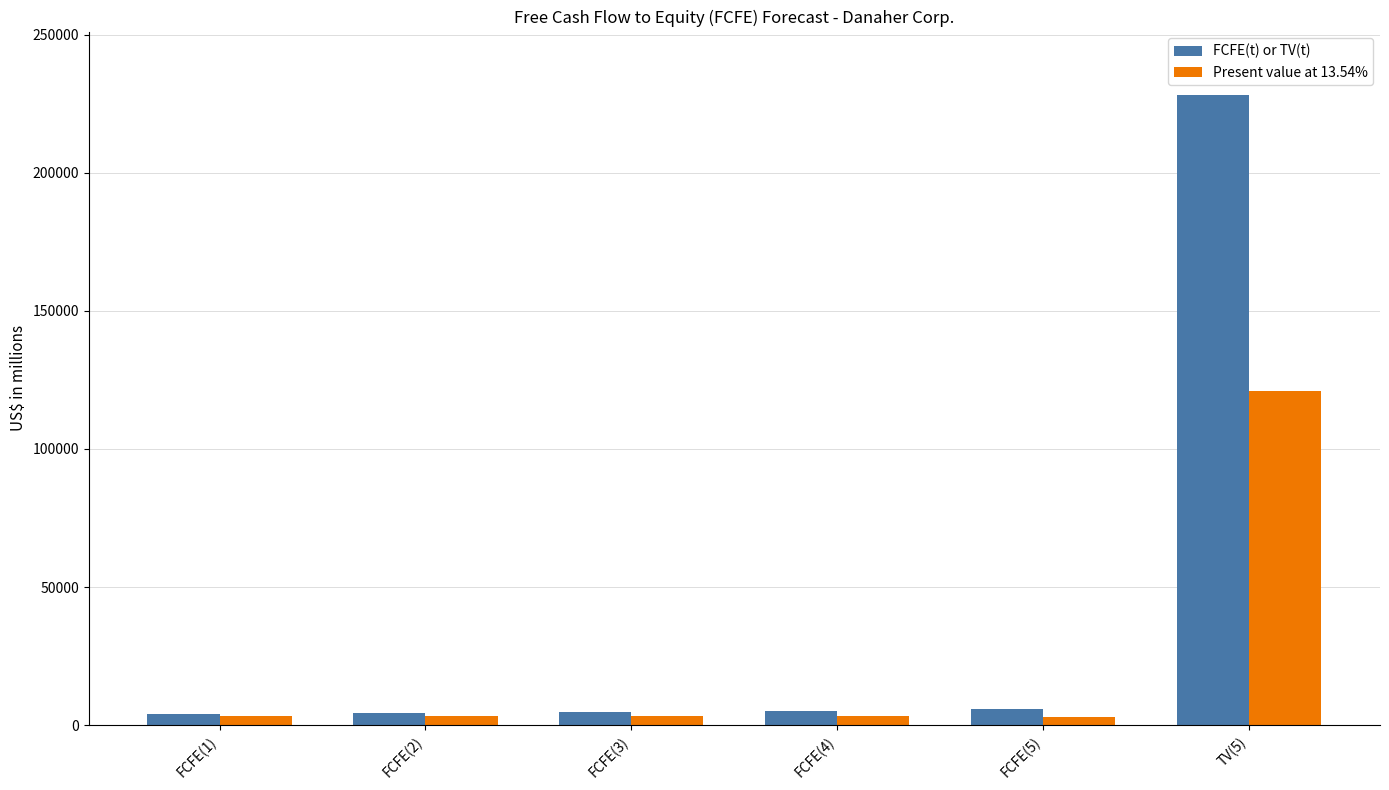

At which label does FCFE(t) or TV(t) reach its peak?

TV(5)